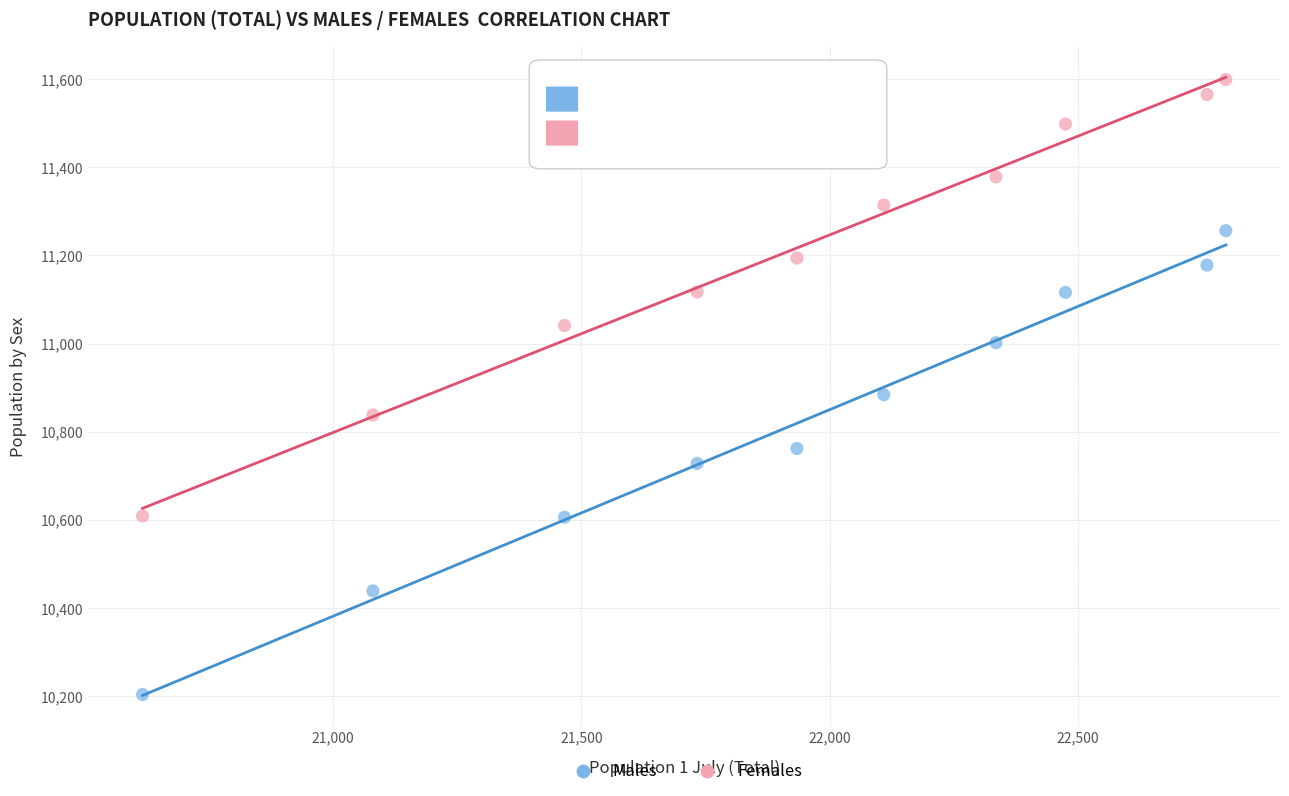

Across all data points, what is the range of Y values (max minus min)?

1395